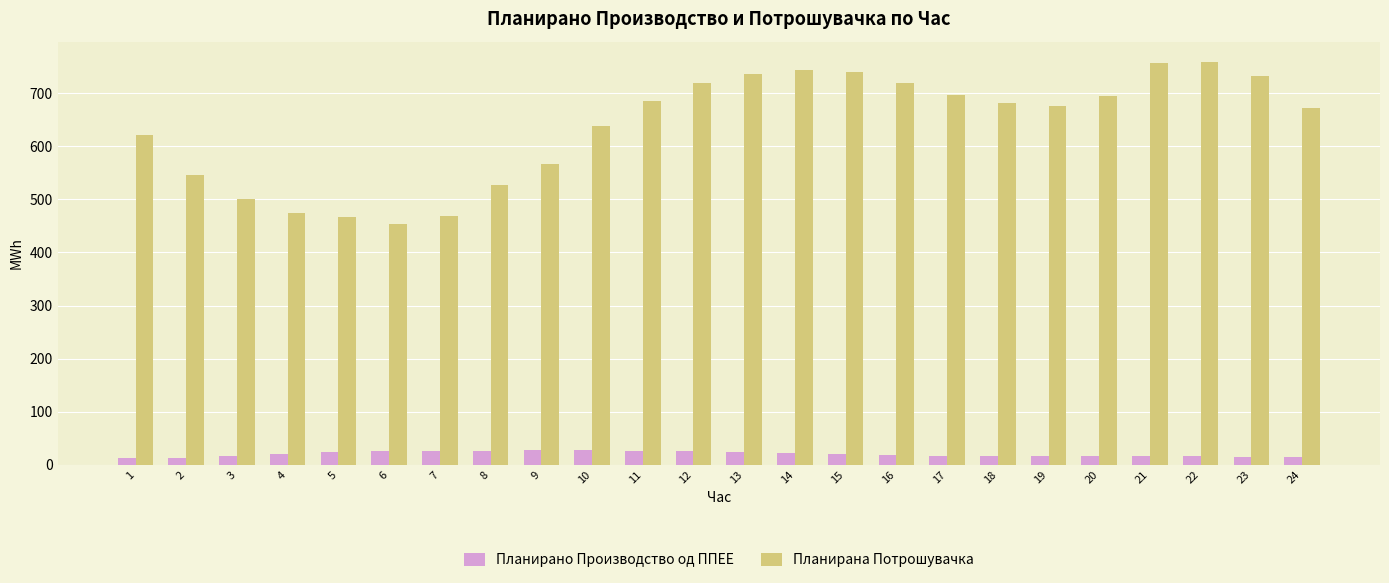

Is it true that Планирана Потрошувачка equals 331.3 at 23?

False